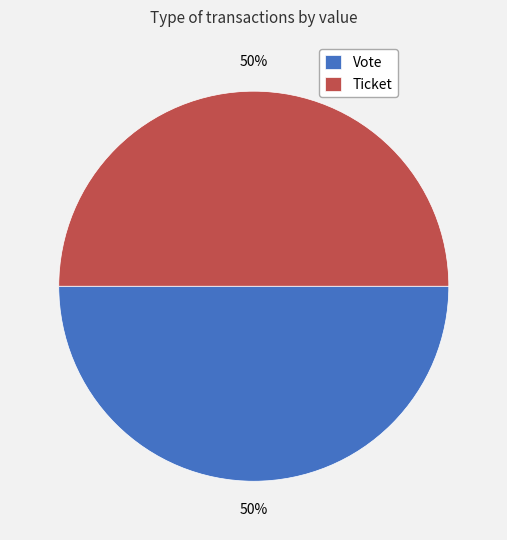

What is the ratio of the value at Ticket to the value at Vote?

1.0